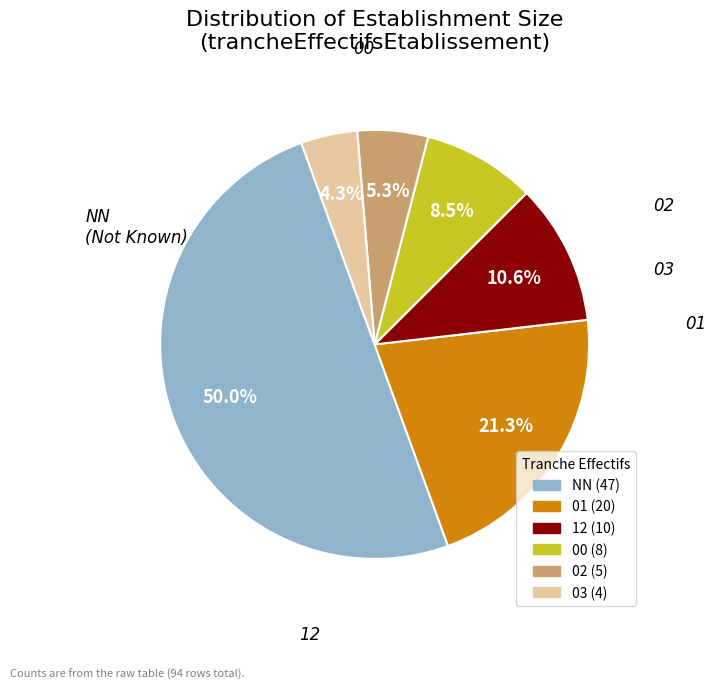

To the nearest percent, what percentage of the pie is 01?

21%